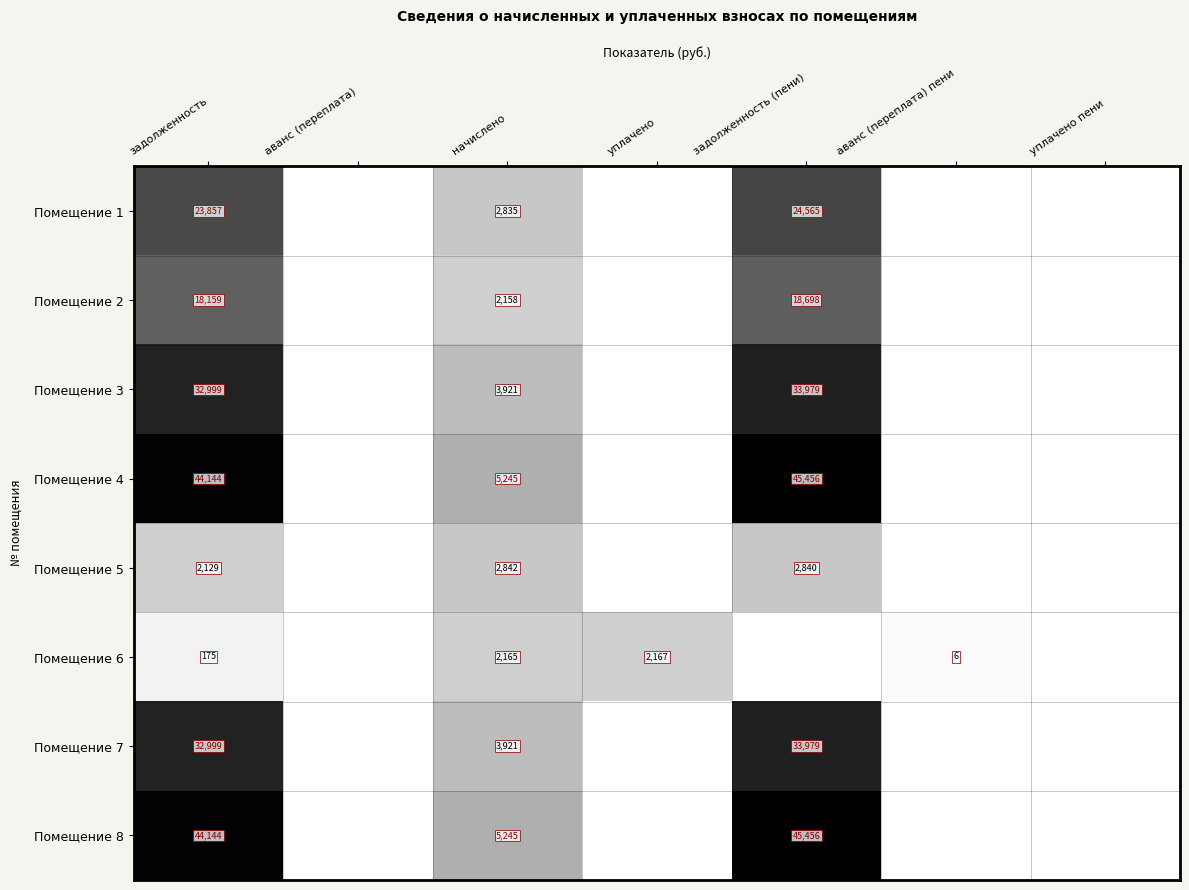

The Помещение 4 series shows 5245 at начислено. True or false?

True